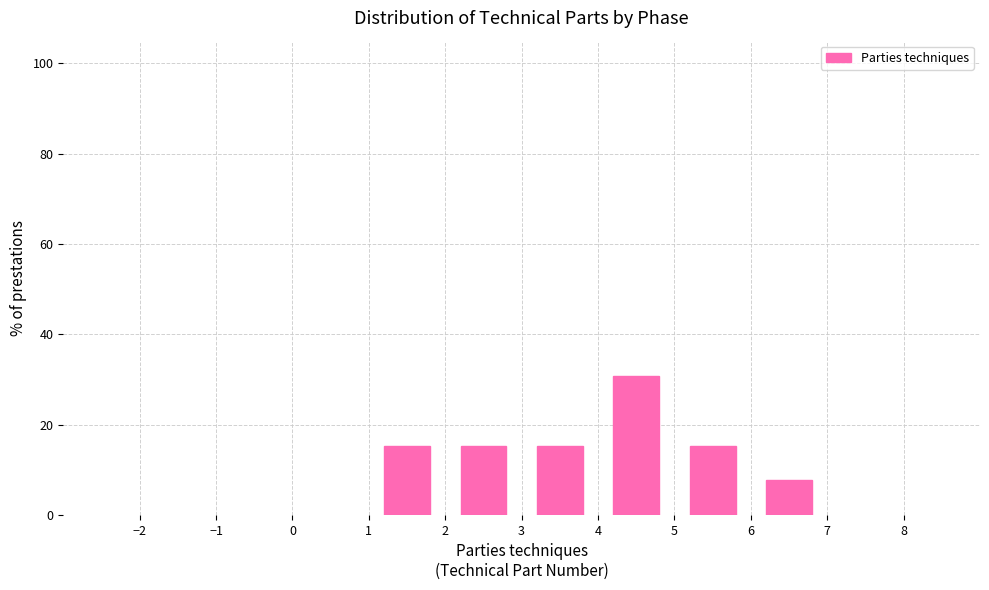

Over which range of the x-axis is the bar tallest?

4 to 5